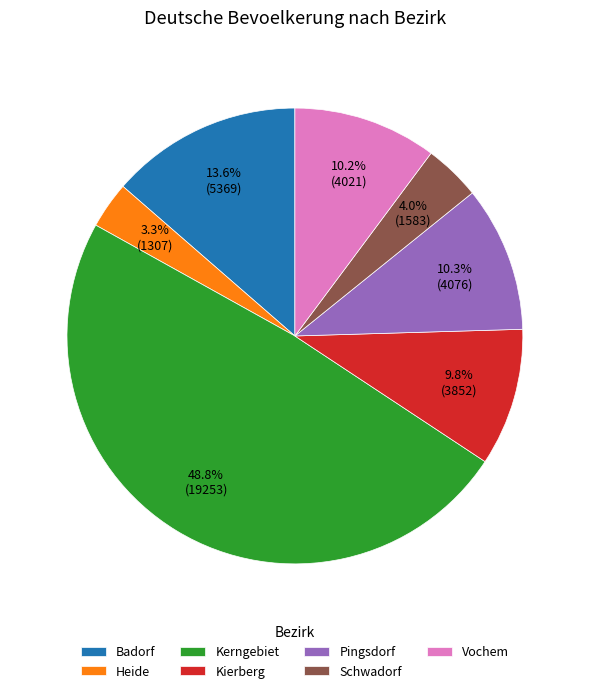

How much of the chart is everything except Schwadorf?

96.0%